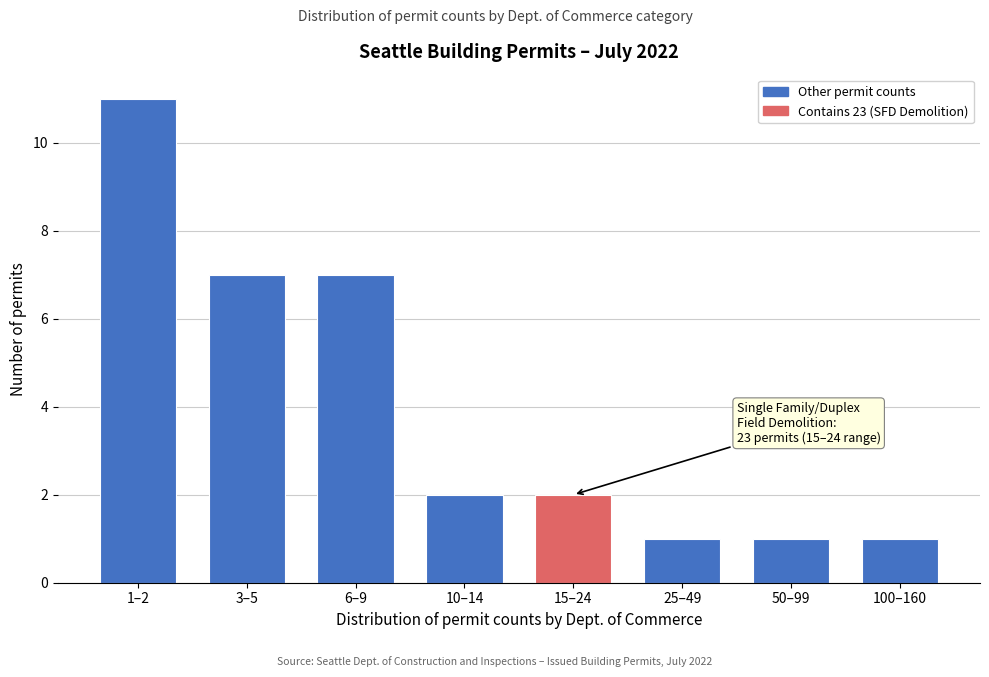

Reading left to right, what are all the values shown in this chart?

11	7	7	2	2	1	1	1